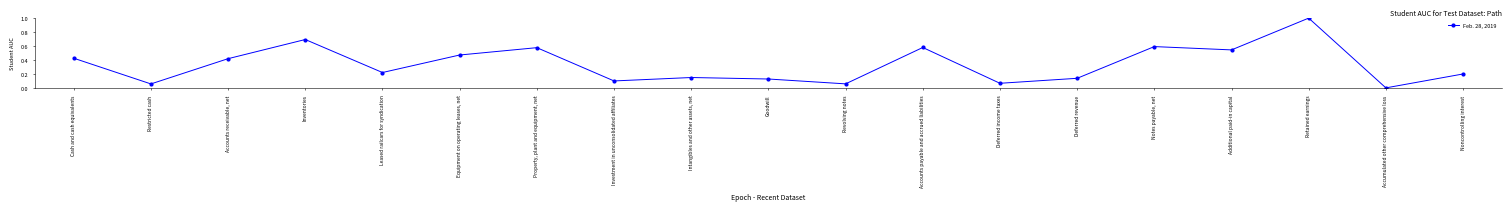

What position from the left is Cash and cash equivalents?

1